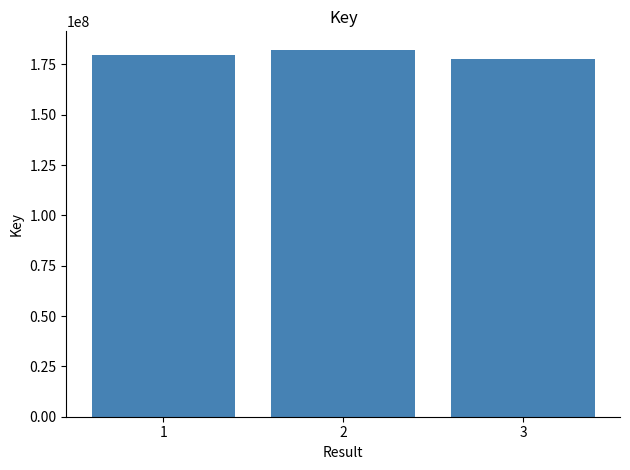

What is the value of the 2nd bar from the left?

182326798